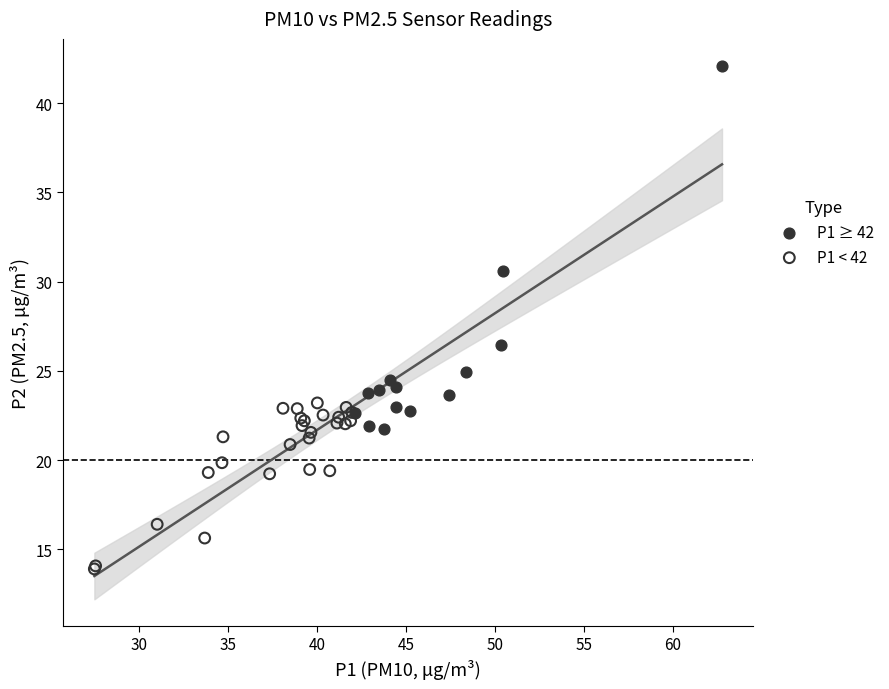

Which series contains the highest Y value?

P1 ≥ 42